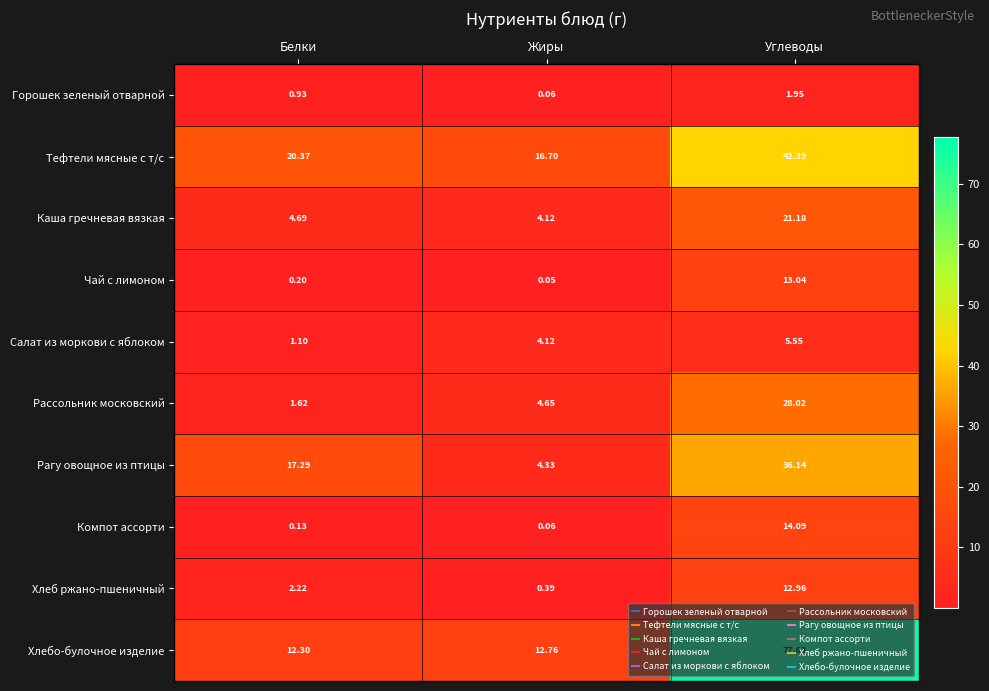

Which series changed the most between Жиры and Углеводы?

Хлебо-булочное изделие